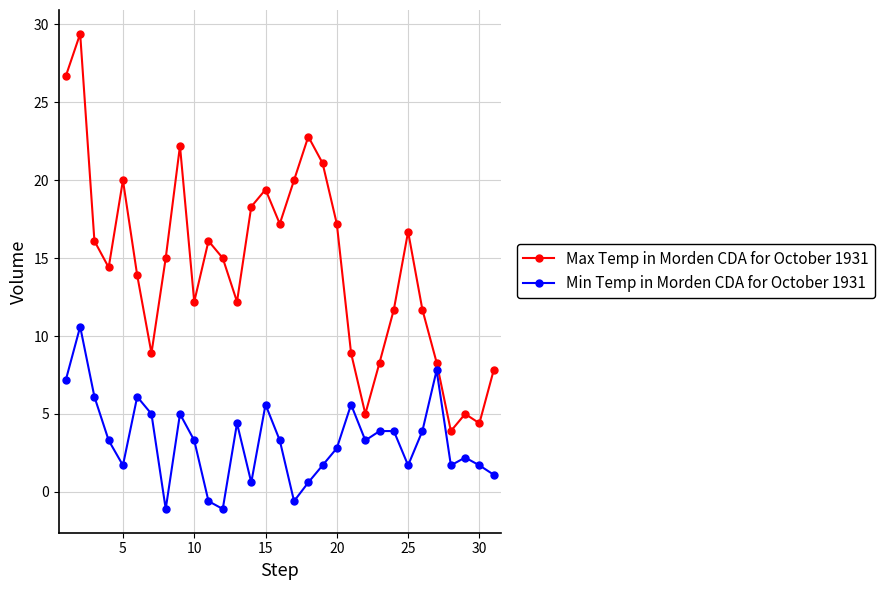

What is the value of the Max Temp in Morden CDA for October 1931 point at the 6th from the left?

13.9